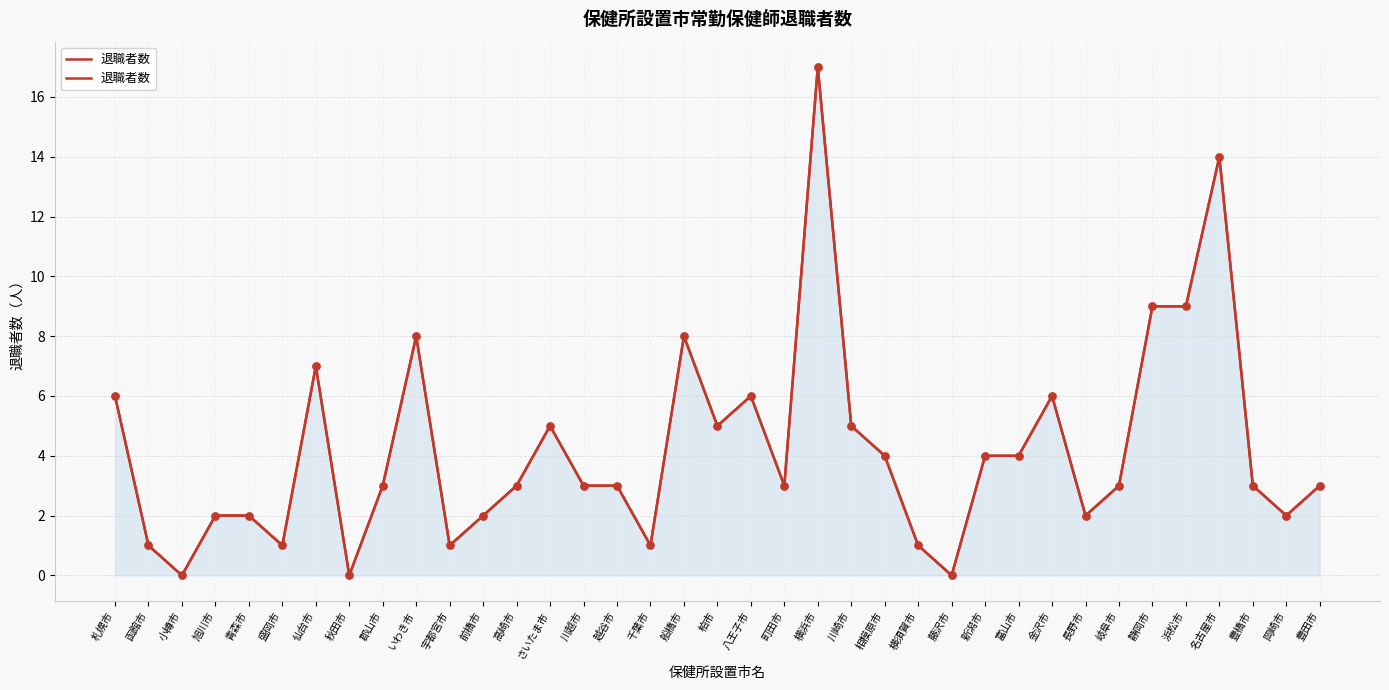

Which has a higher value, 富山市 or 宇都宮市?

富山市